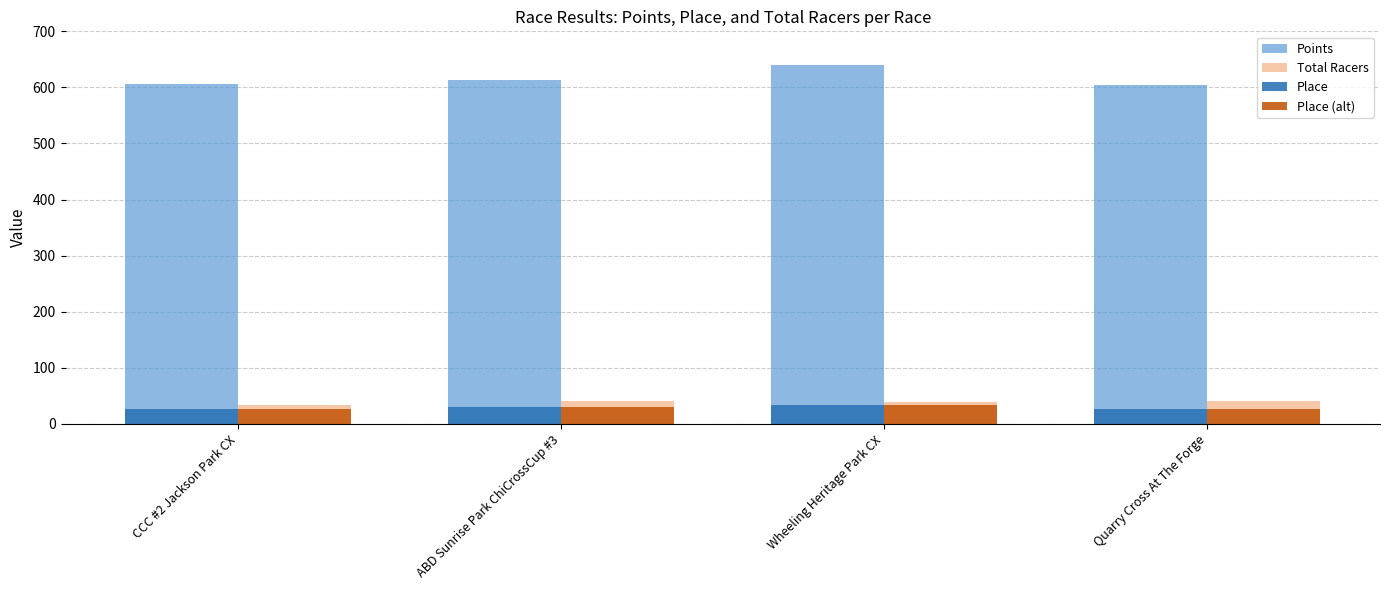

What is the highest value of the Place series?

33.0